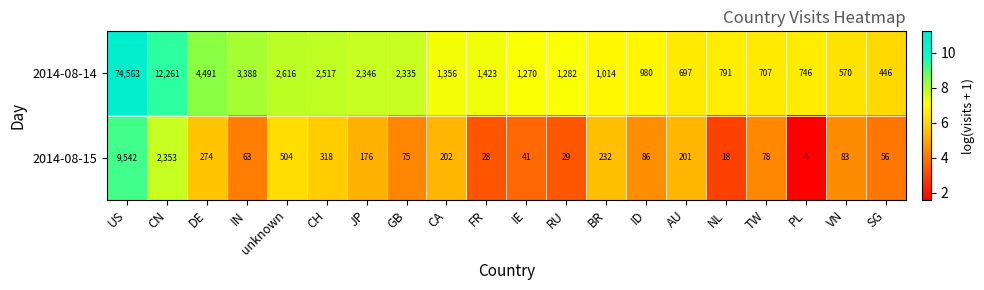

What is the difference between the 2014-08-15 values at CN and PL?

2349